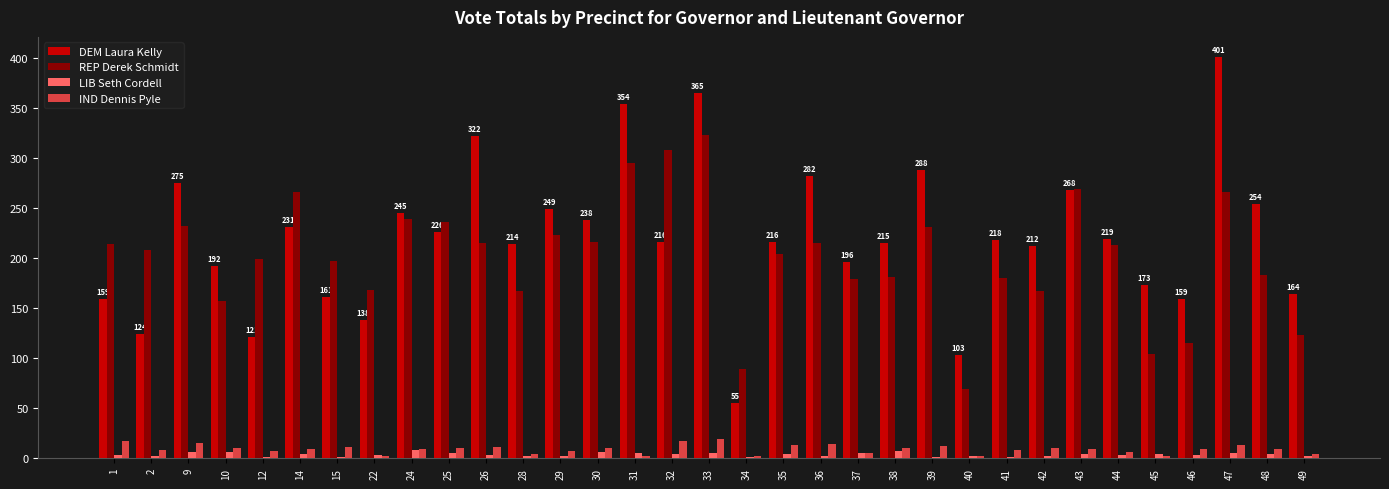

The value of IND Dennis Pyle at 42 is 10. True or false?

True